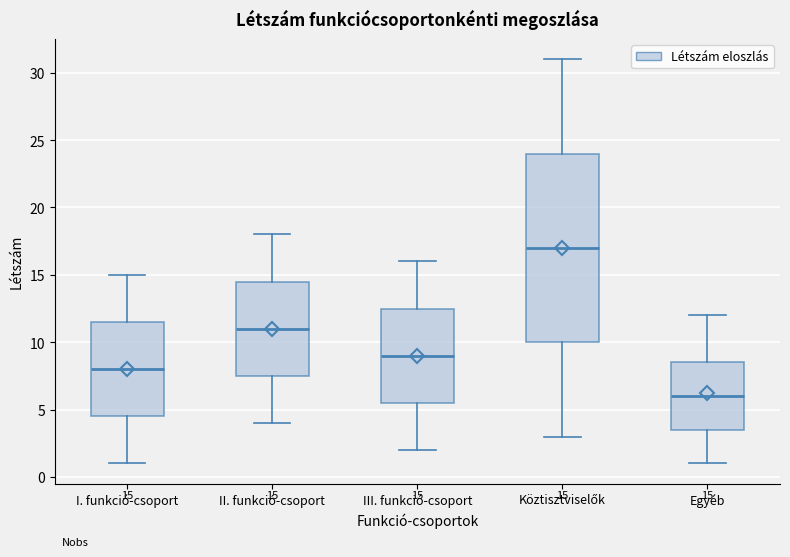

Which box is the tallest, from its lower edge to its upper edge?

Köztisztviselők